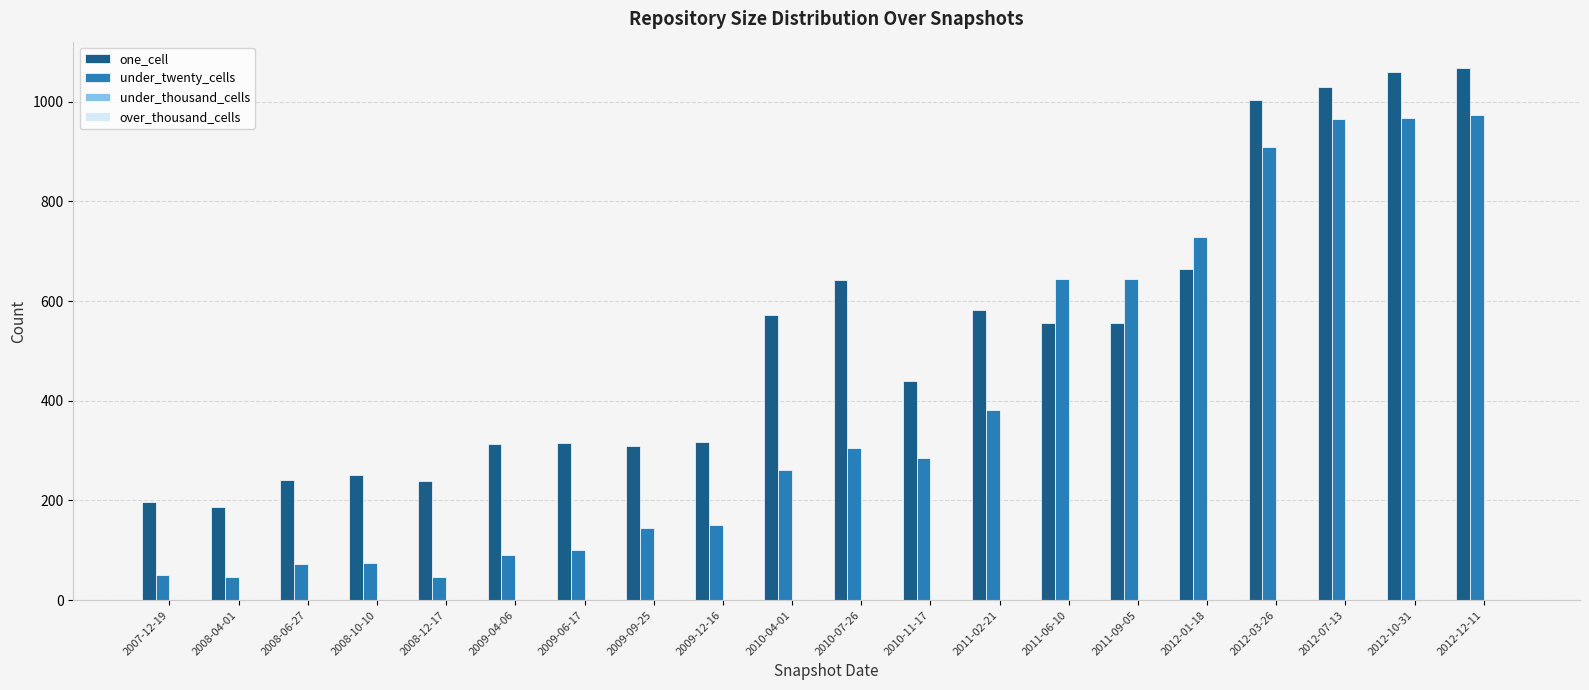

The value of one_cell at 2009-12-16 is 190. True or false?

False